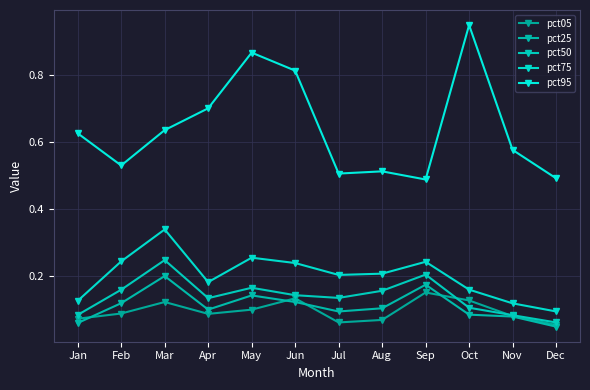

The value of pct75 at May is 0.1. True or false?

False